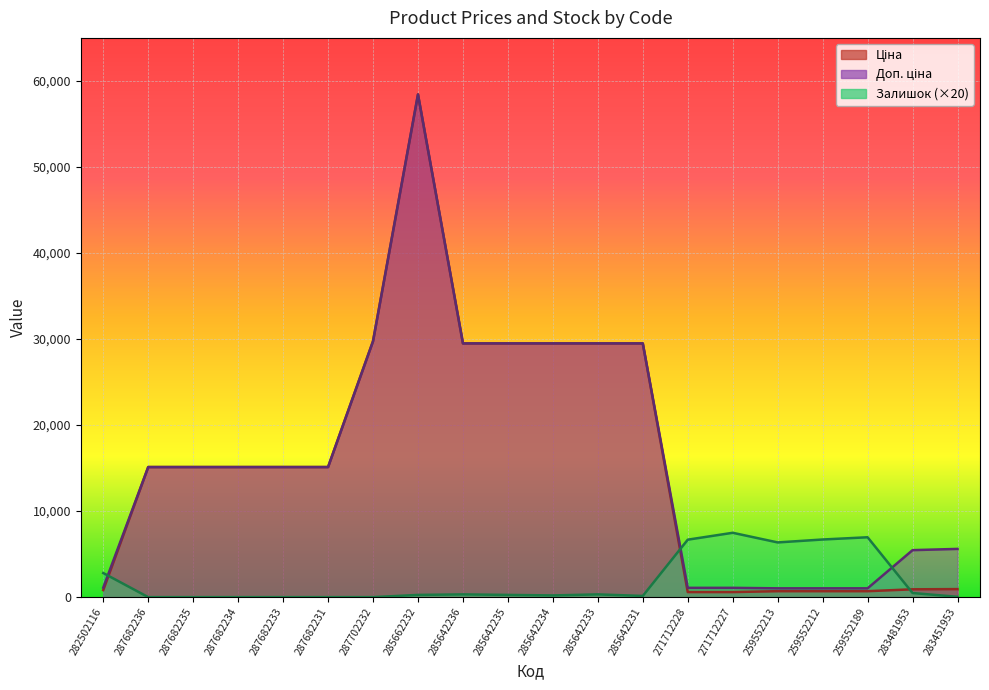

What is the difference between the second highest and minimum values in the Доп. ціна series?

28722.6